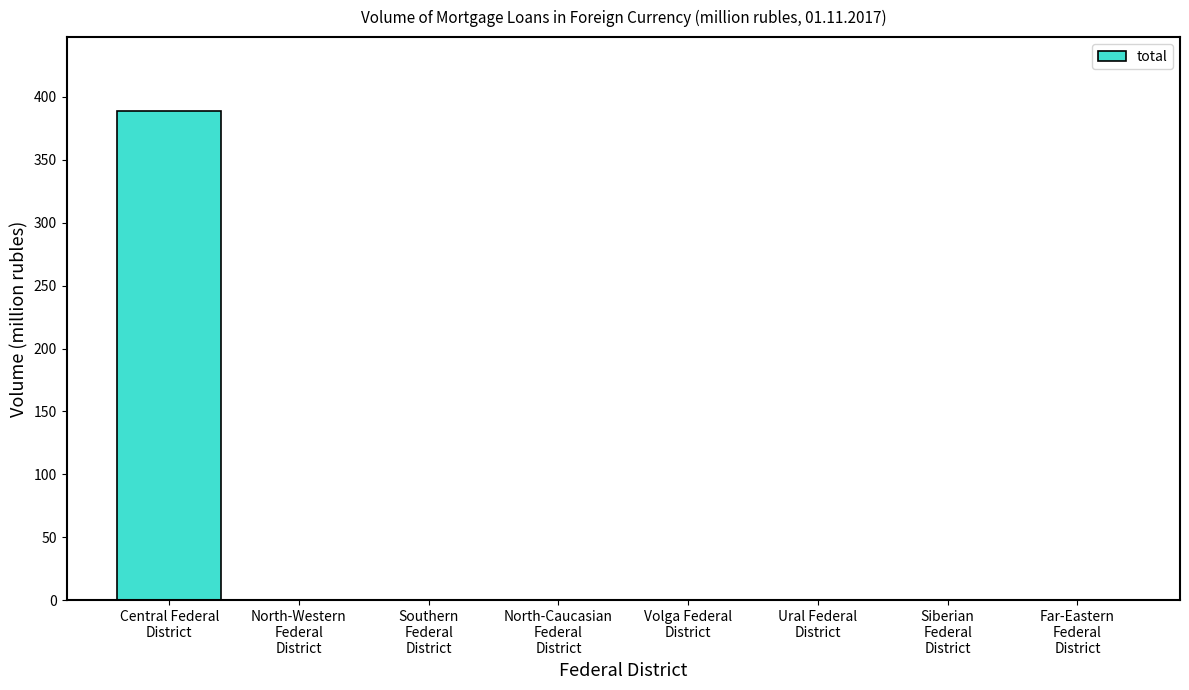

Which category has the highest value across all series?

Central Federal
District